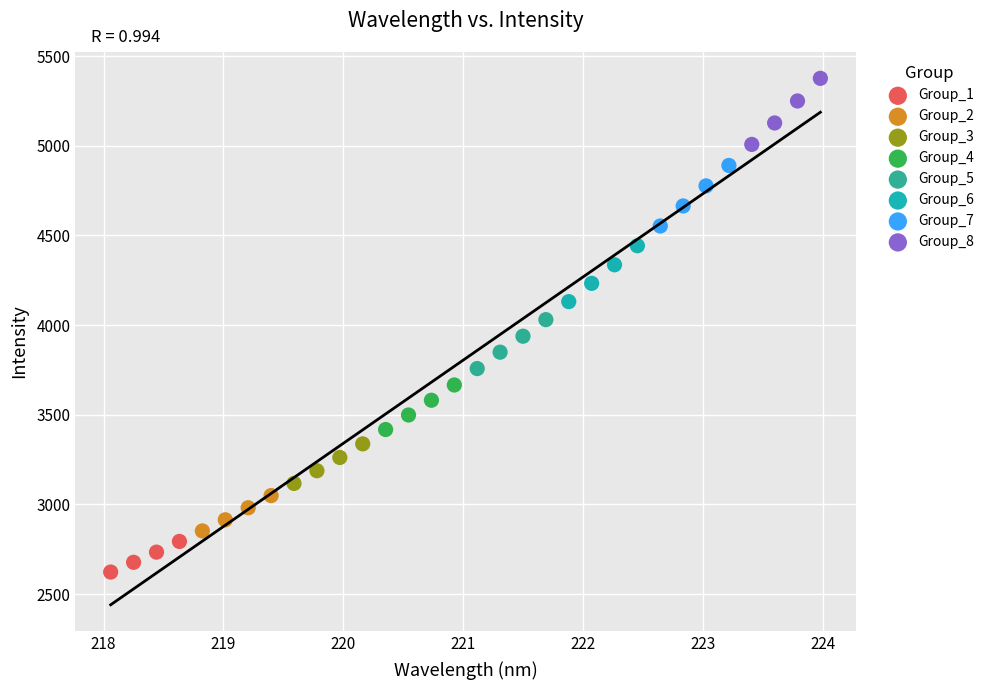

Which series reaches the minimum Y coordinate?

Group_1